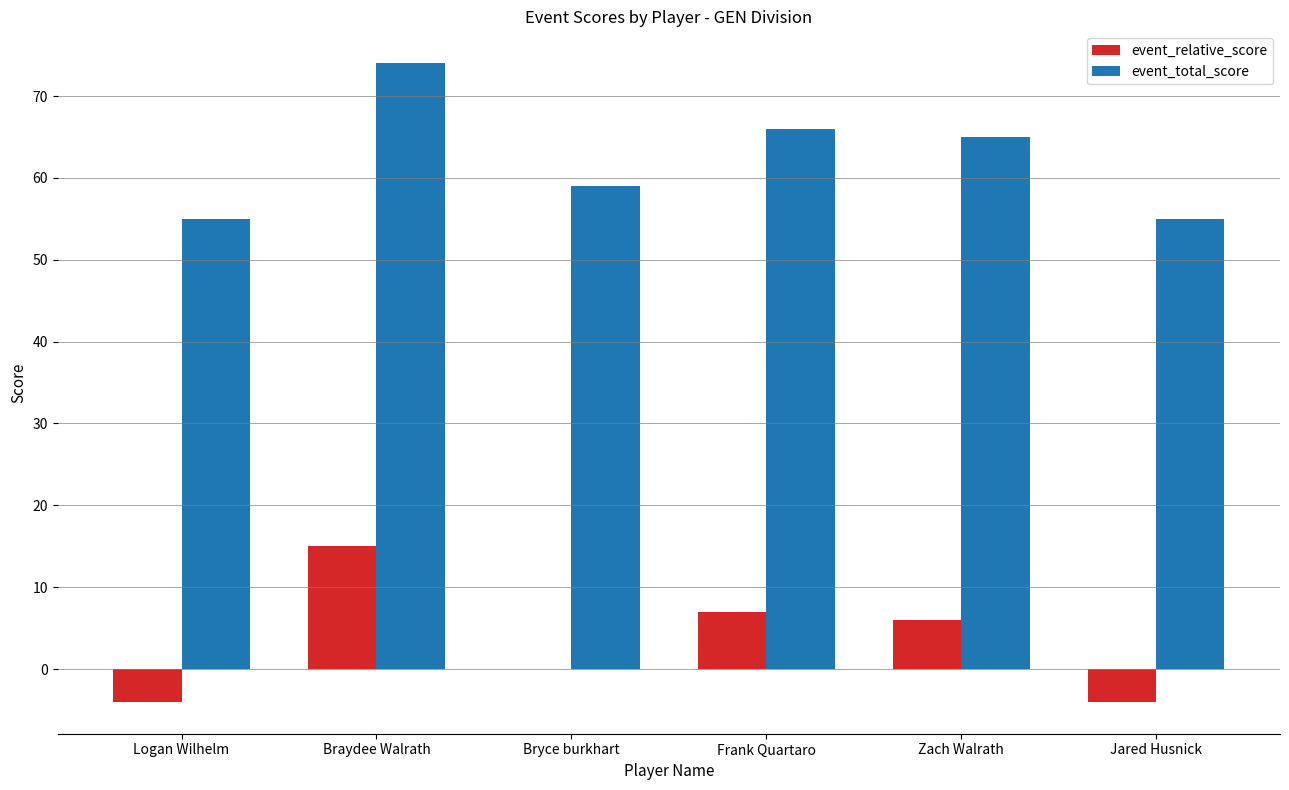

At which category is the sum across all series the highest?

Braydee Walrath